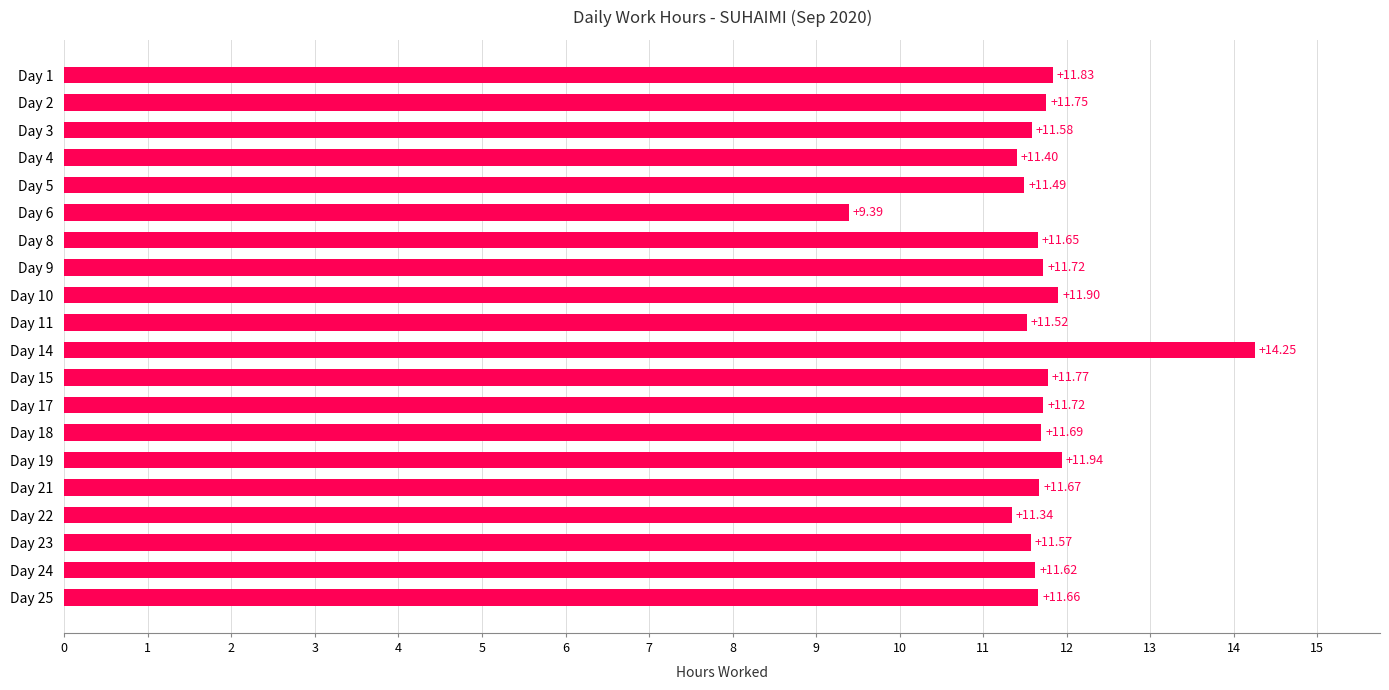

Which has a higher value, Day 17 or Day 4?

Day 17